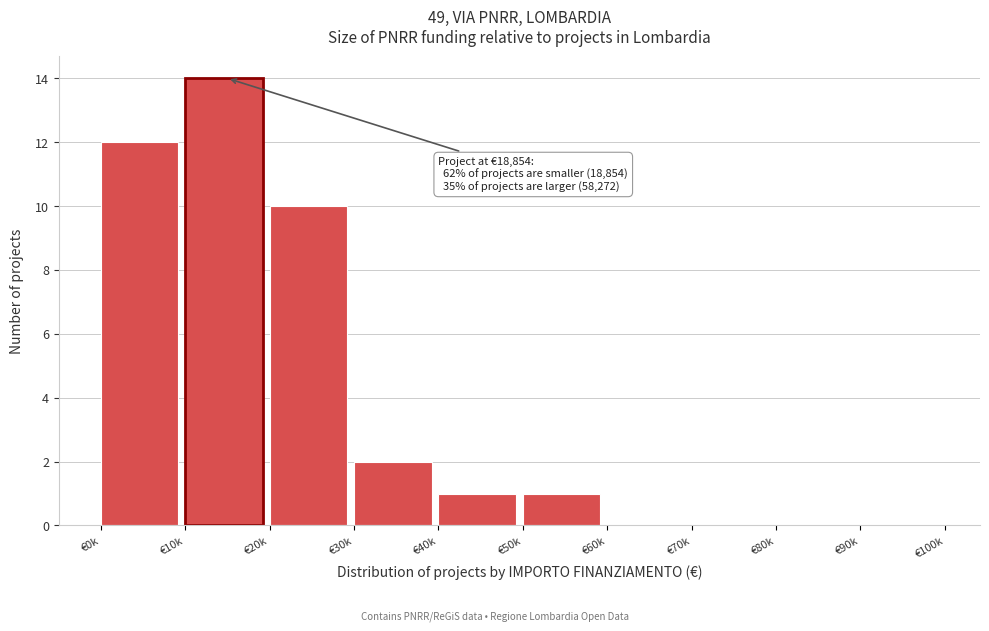

Reading left to right, transcribe all the data shown in this chart.

€0k=12	€10k=14	€20k=10	€30k=2	€40k=1	€50k=1	€60k=0	€70k=0	€80k=0	€90k=0